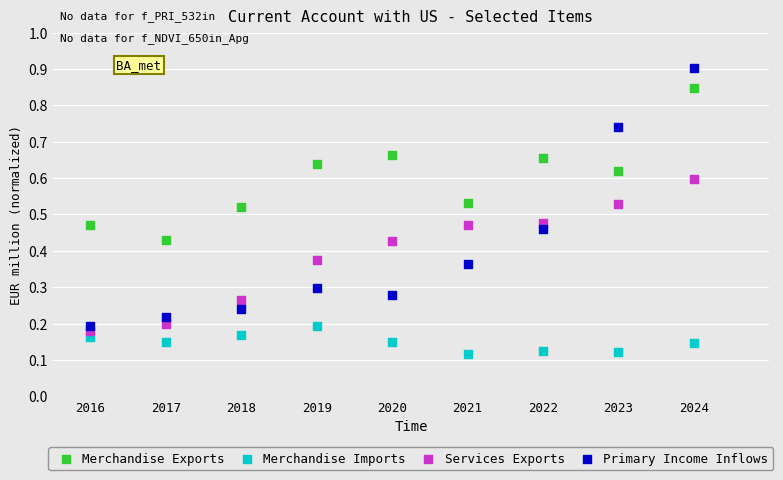

Across all data points, what is the range of X values (max minus min)?

8.0